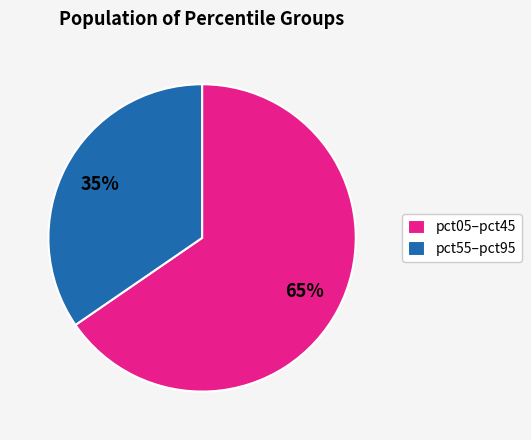

Rank the categories by value from highest to lowest.

pct05–pct45, pct55–pct95